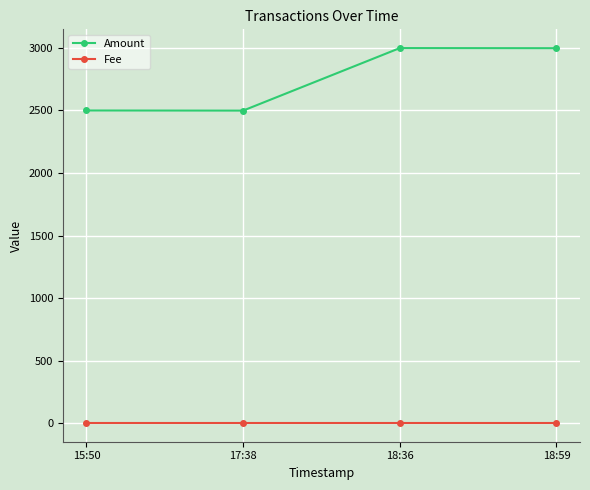

Rank the series by their maximum value, from highest to lowest.

Amount, Fee